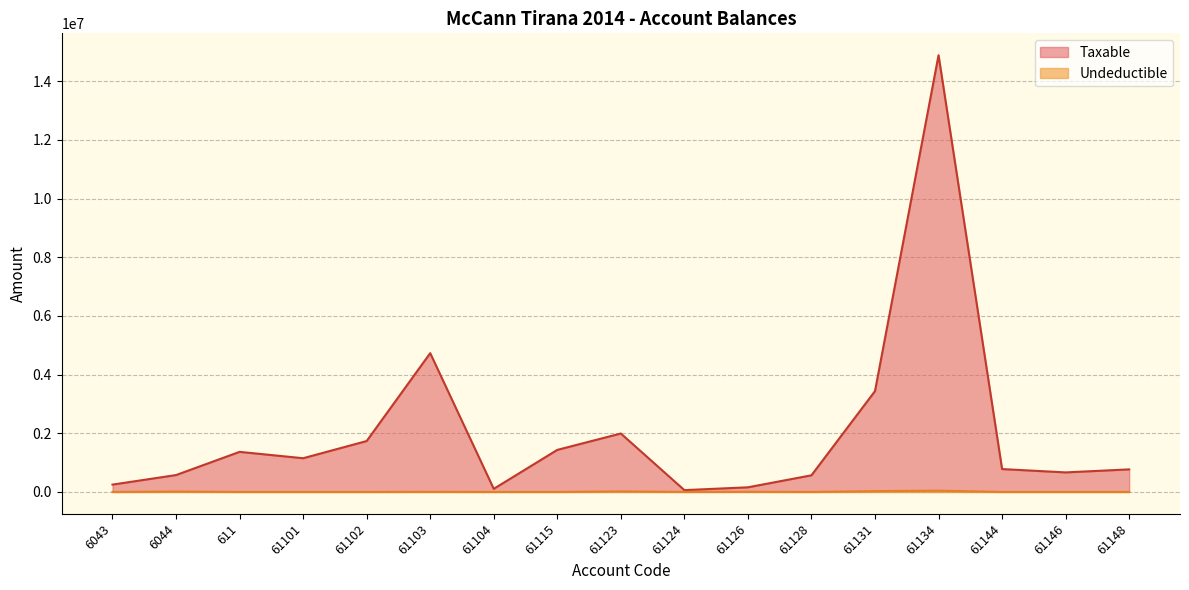

At which label is Taxable closest to 7474836?

61103